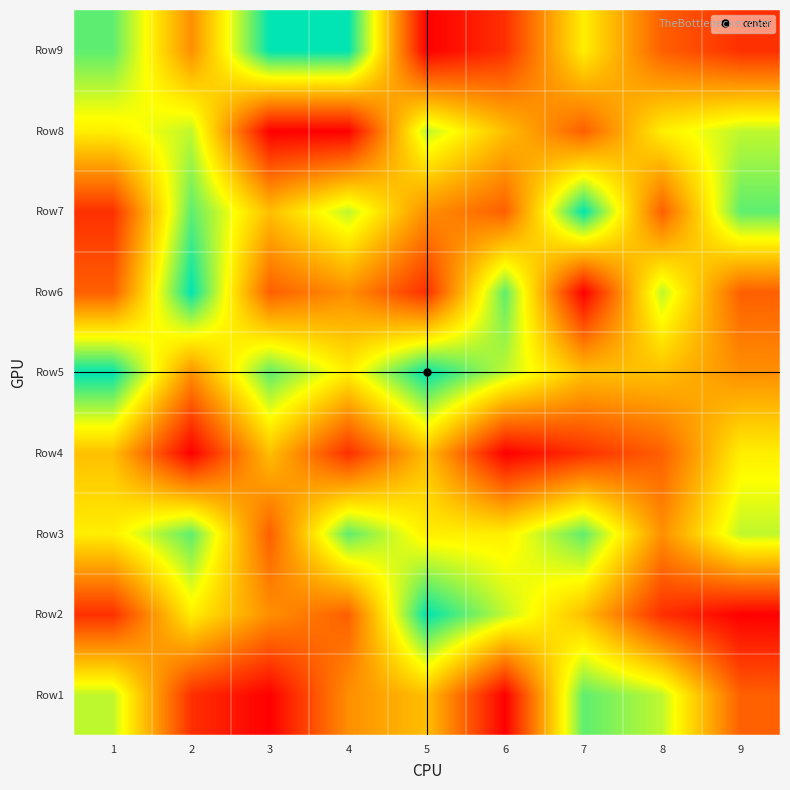

Reading left to right, extract all data points from this chart.

Row1: 1=7	2=2	3=1	4=4	5=5	6=1	7=8	8=7	9=3
Row2: 1=2	2=6	3=4	4=3	5=9	6=7	7=5	8=2	9=1
Row3: 1=6	2=8	3=3	4=8	5=6	6=6	7=8	8=4	9=7
Row4: 1=5	2=1	3=5	4=2	5=5	6=1	7=2	8=3	9=6
Row5: 1=9	2=4	3=8	4=6	5=9	6=7	7=5	8=5	9=4
Row6: 1=3	2=9	3=3	4=4	5=2	6=8	7=1	8=7	9=3
Row7: 1=2	2=8	3=5	4=7	5=4	6=3	7=9	8=3	9=8
Row8: 1=6	2=7	3=1	4=1	5=7	6=5	7=3	8=6	9=7
Row9: 1=8	2=4	3=9	4=9	5=1	6=2	7=6	8=3	9=2